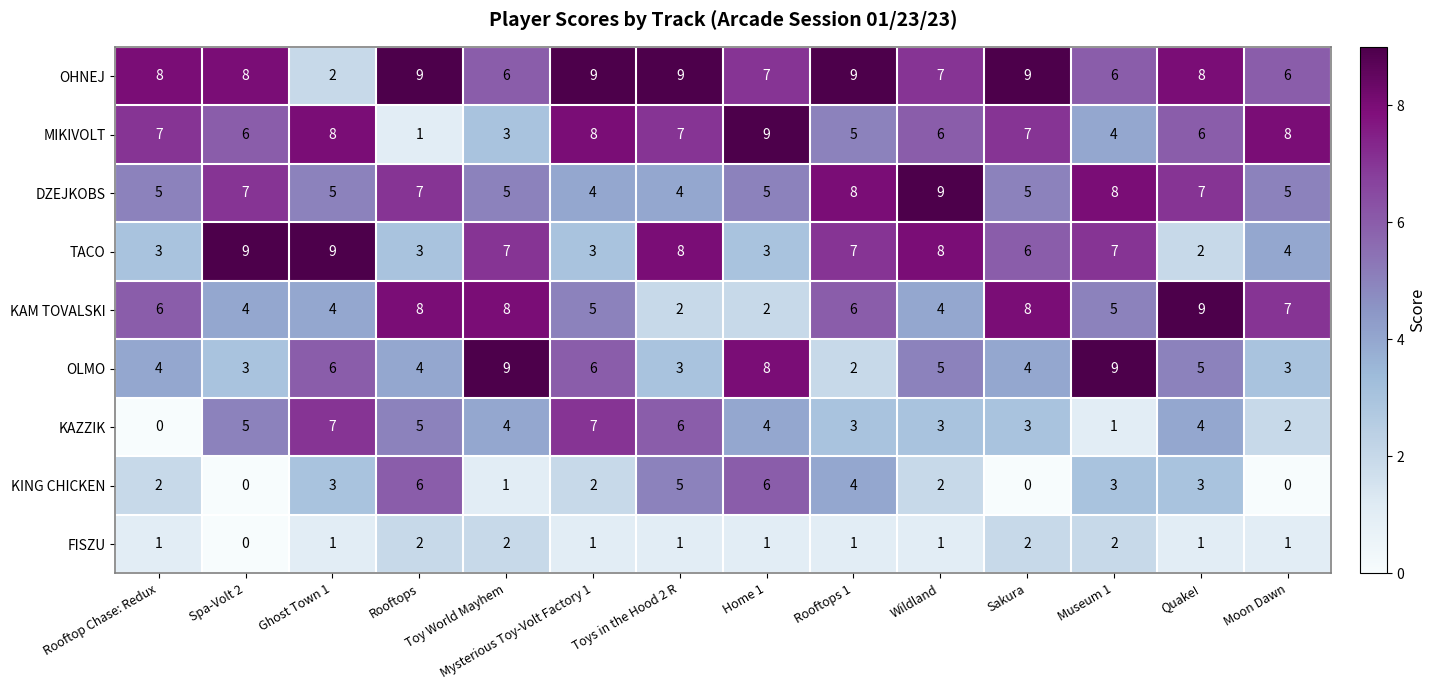

Which series has the largest total across all categories?

OHNEJ